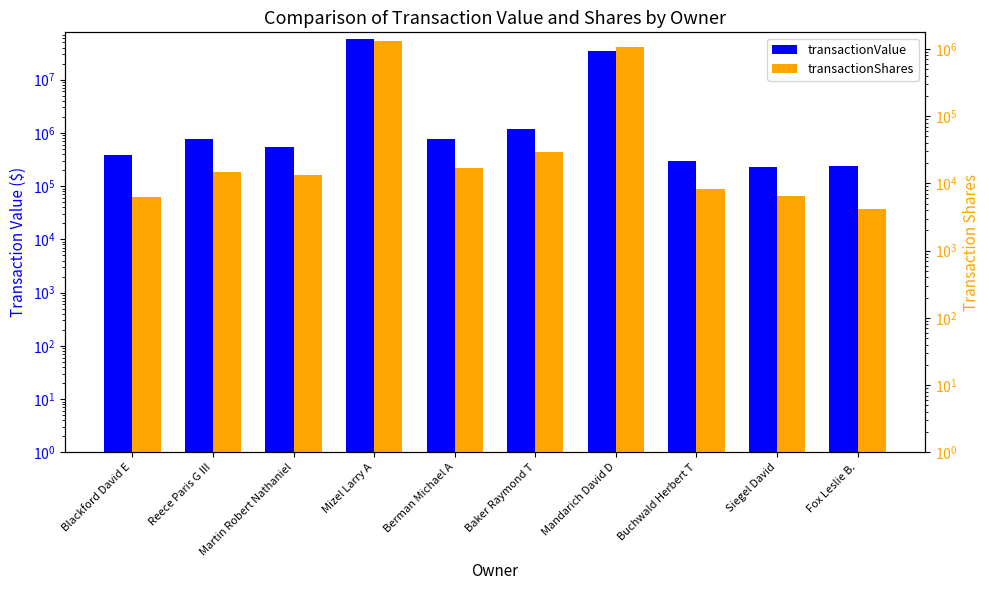

Is it true that transactionShares equals 17000 at Berman Michael A?

True